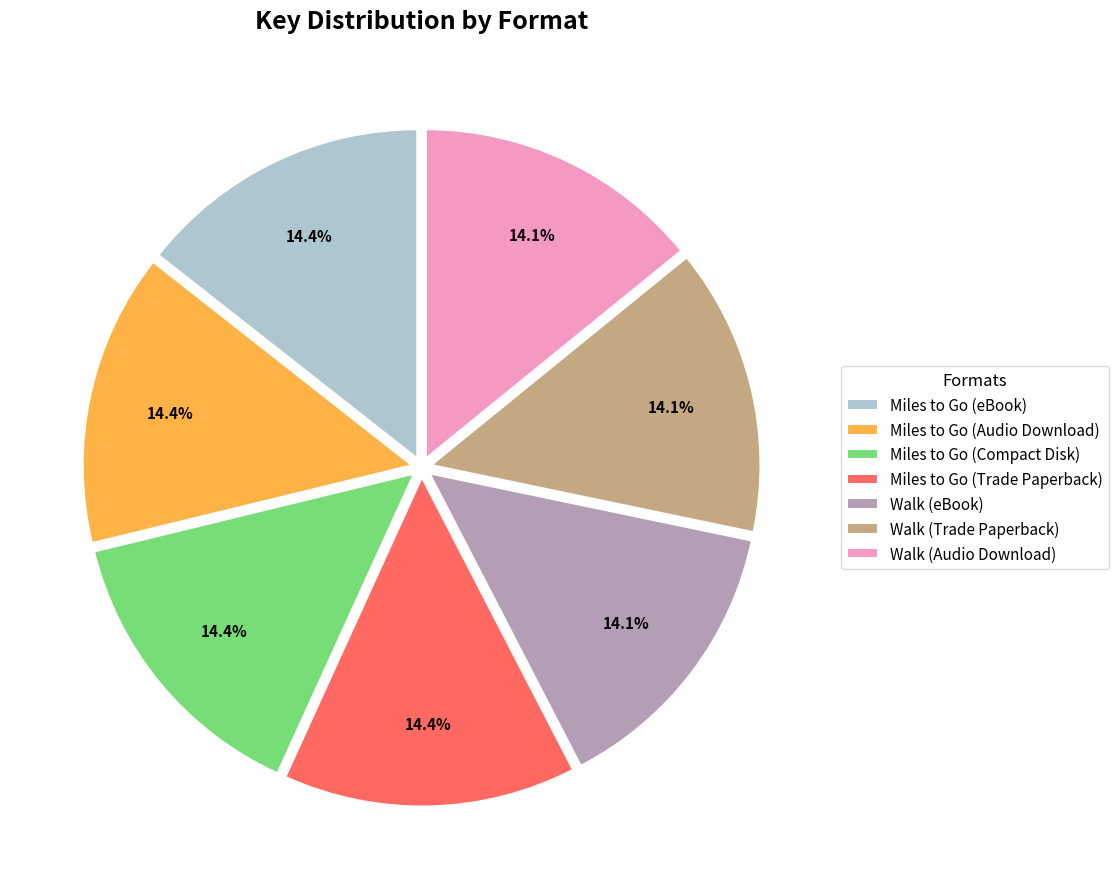

How many slices are in this pie chart?

7